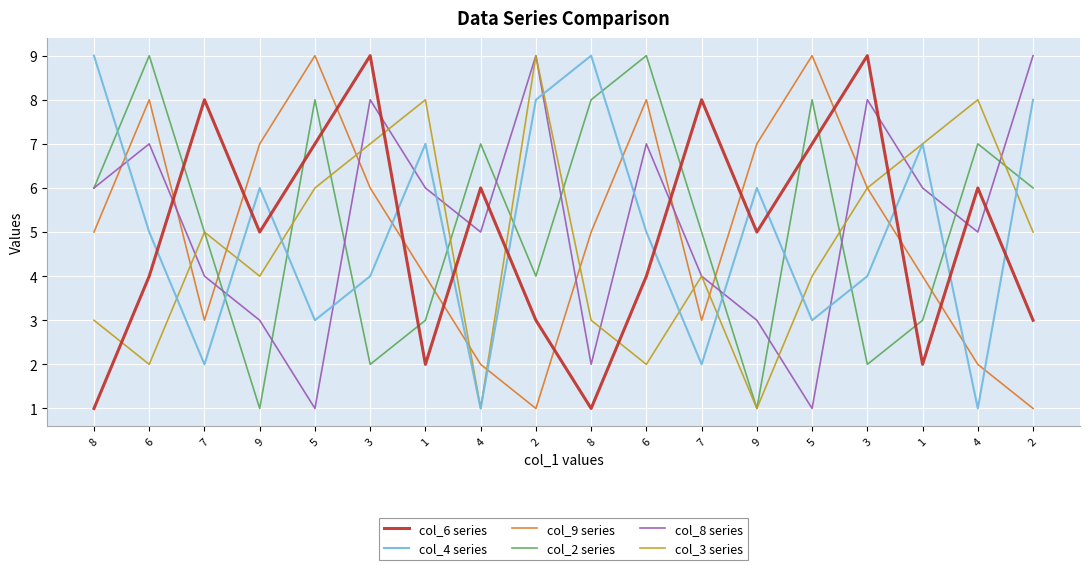

At which category does col_3 series reach its first local peak?

7